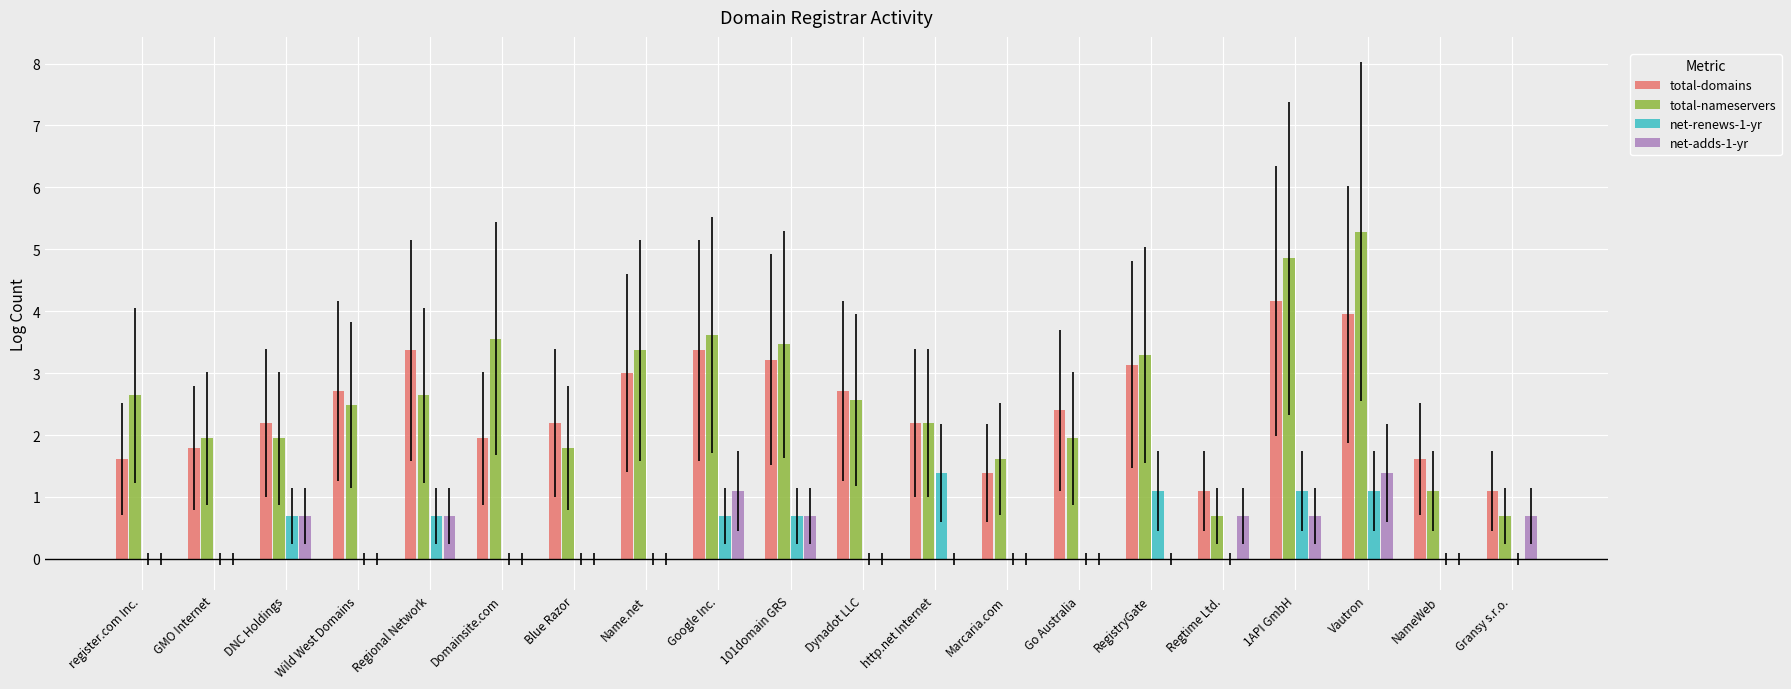

What is the average value of the net-renews-1-yr series?

0.4